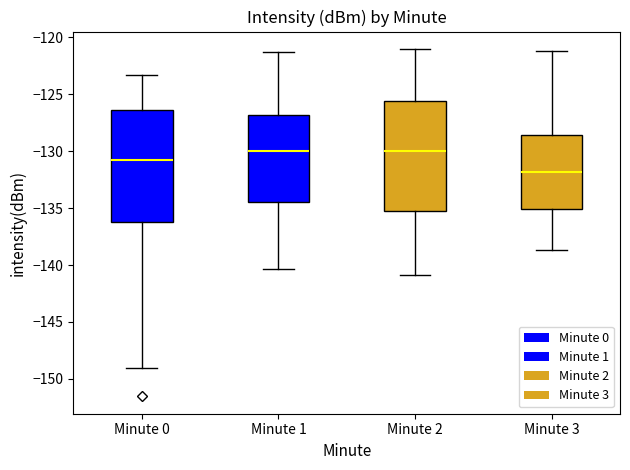

Reading left to right, read every box against the y-axis: the position of its median line, the range the box covers, and the ends of its whiskers. The values are not printed on the chart, so give them approximately, as read against the axis.

Minute 0: median -131.0, box -136.0 to -126.5, whiskers -149.0 to -123.5
Minute 1: median -130.0, box -134.5 to -127.0, whiskers -140.5 to -121.5
Minute 2: median -130.0, box -135.0 to -125.5, whiskers -141.0 to -121.0
Minute 3: median -132.0, box -135.0 to -128.5, whiskers -138.5 to -121.0